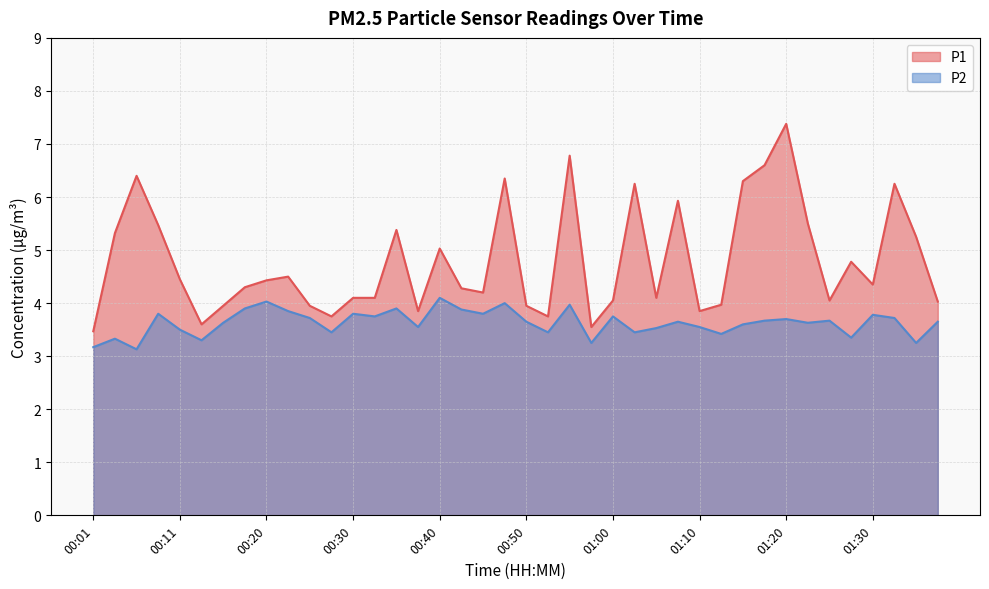

Which series has the widest spread of values?

P1